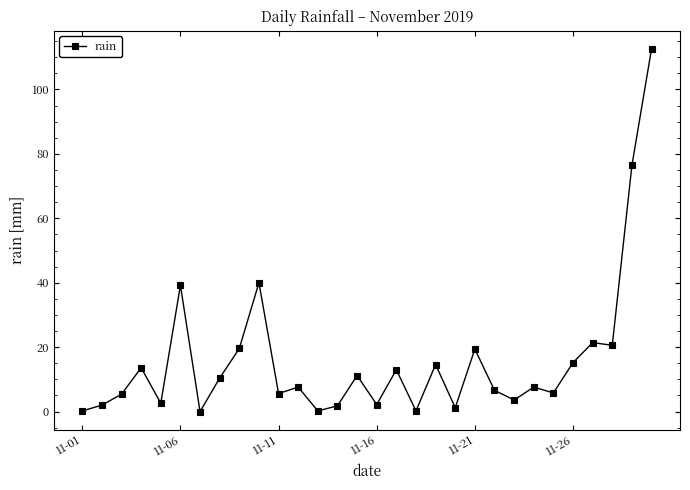

True or false: there are more than 0 points higher than both neighbors.

True